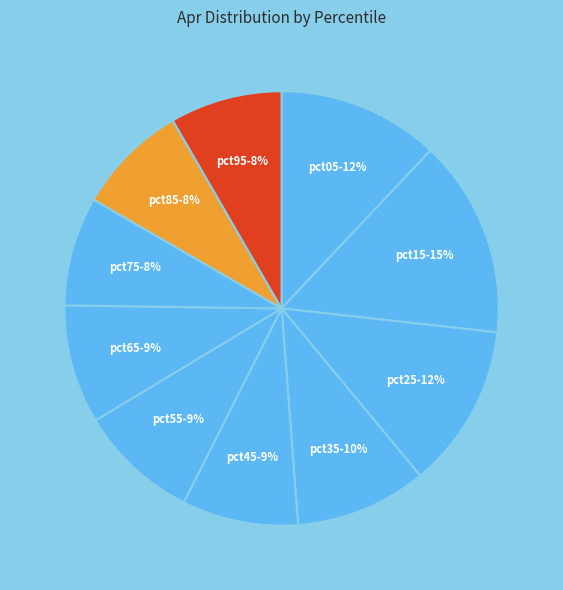

To the nearest percent, what portion does pct95 represent?

8%